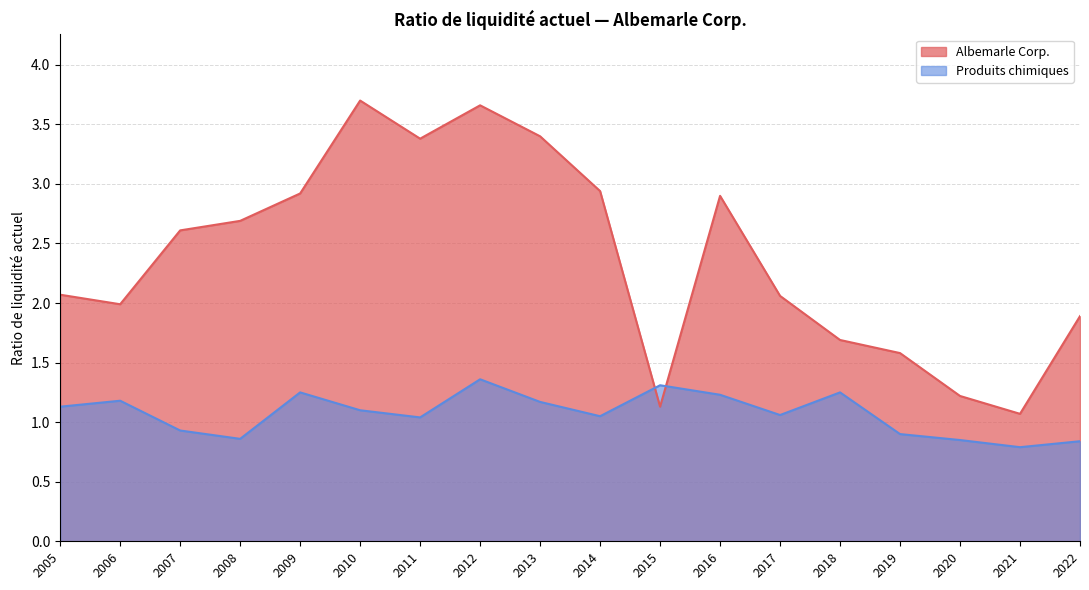

True or false: Produits chimiques has more than 2 interior local peaks.

True